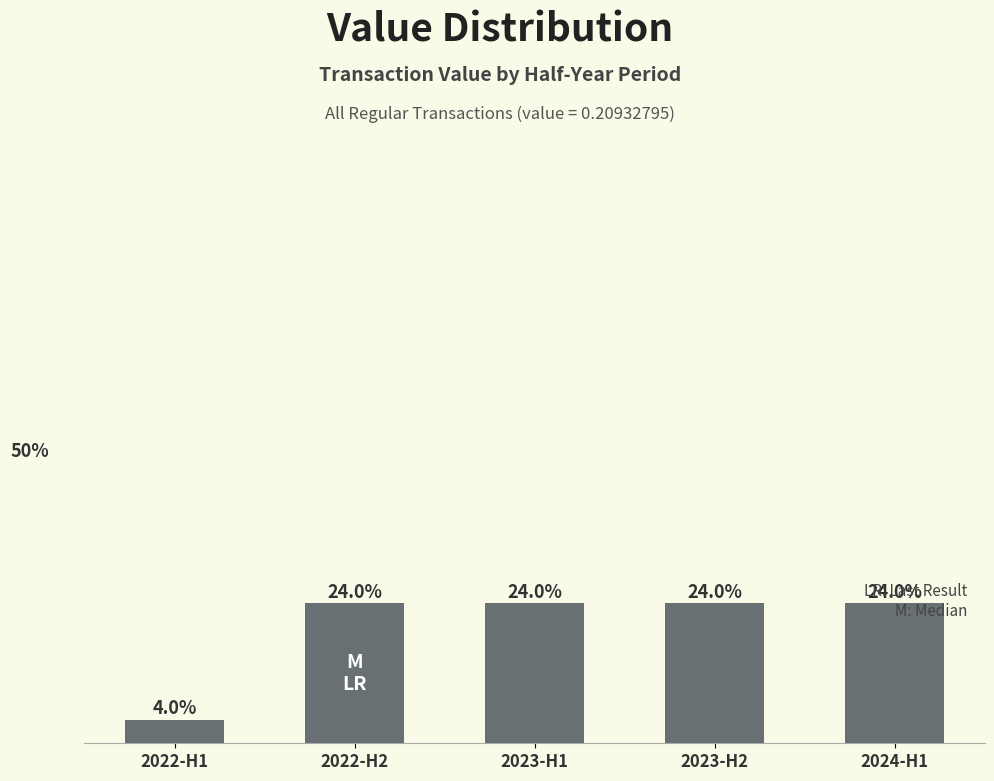

Which category has the lowest value across all series?

2022-H1